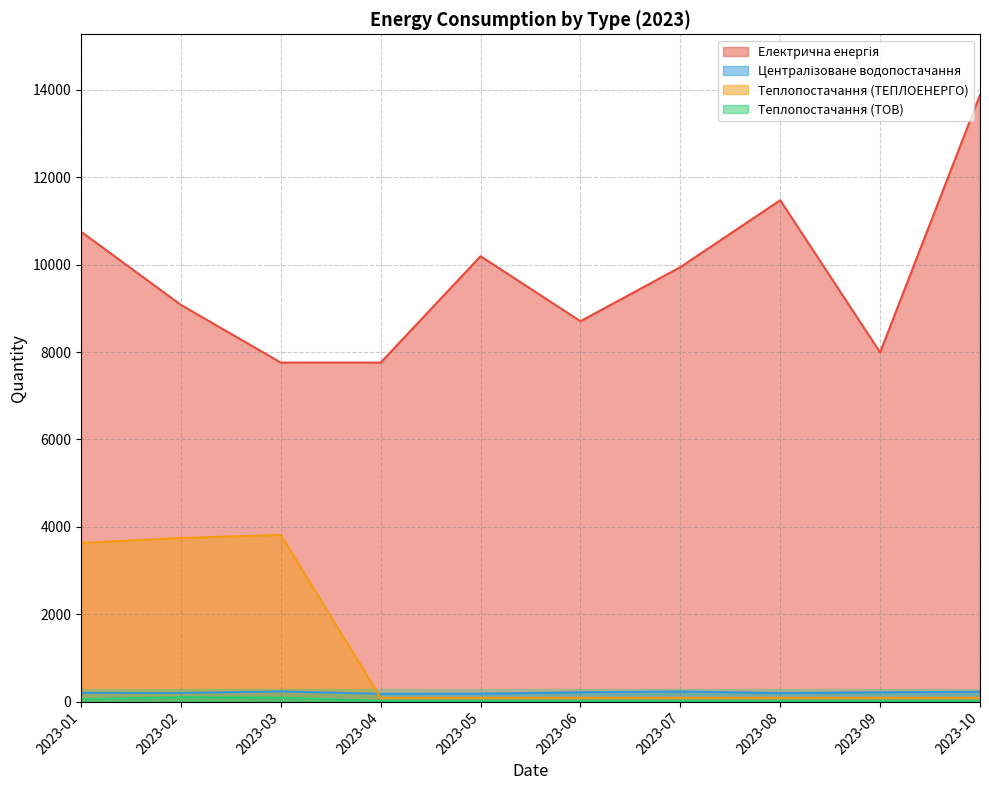

What is the value of the Електрична енергія point at the 9th from the left?

7993.0